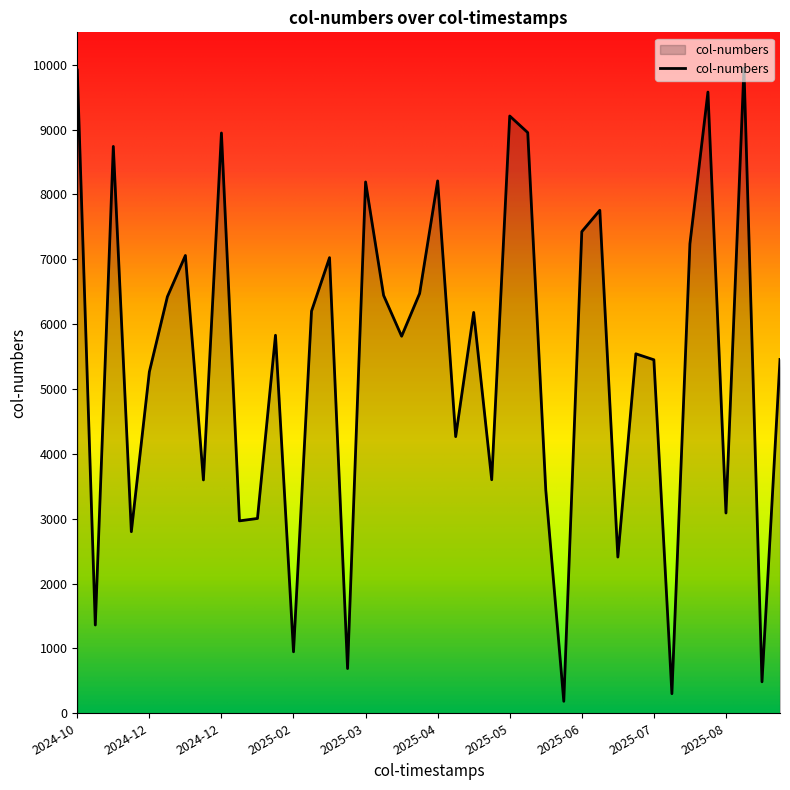

What is the greatest value displayed?

9949